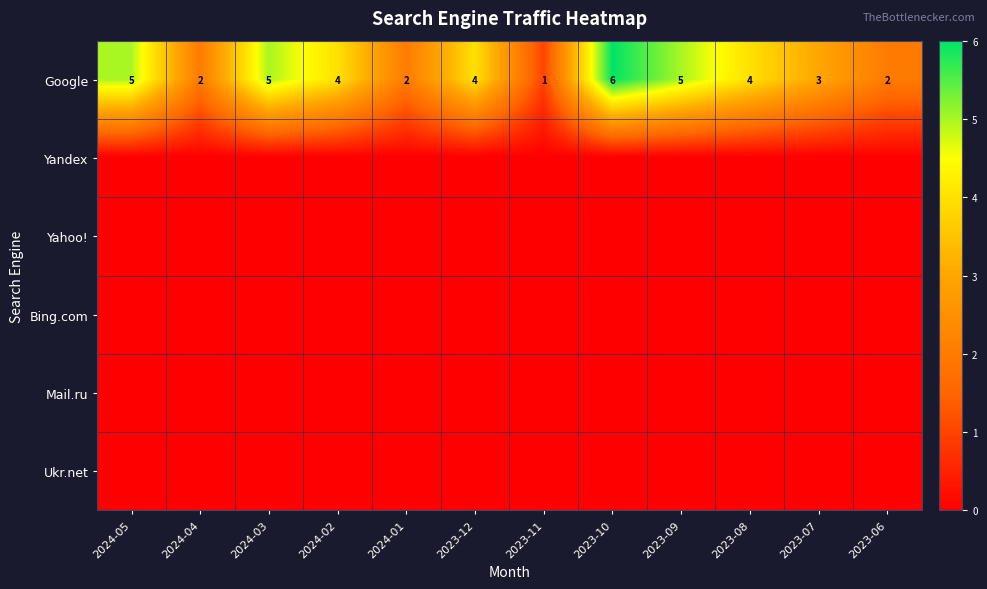

Count the Google values in the range 2 to 5.

10